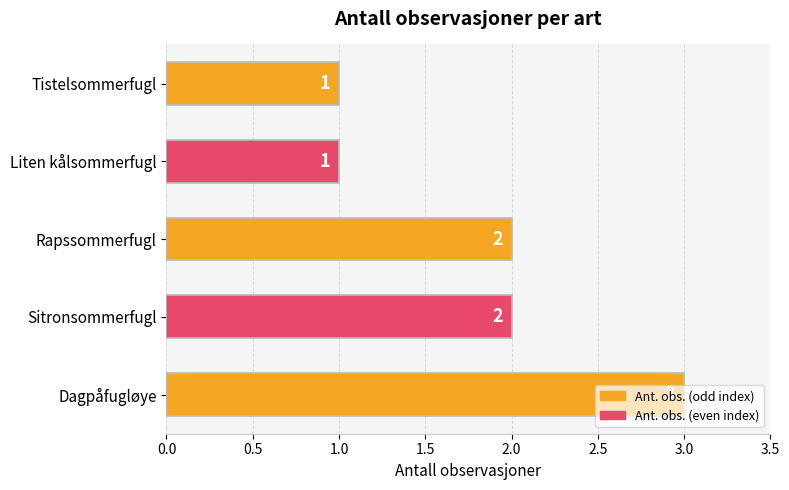

Is it true that the value at Dagpåfugløye is 1?

False